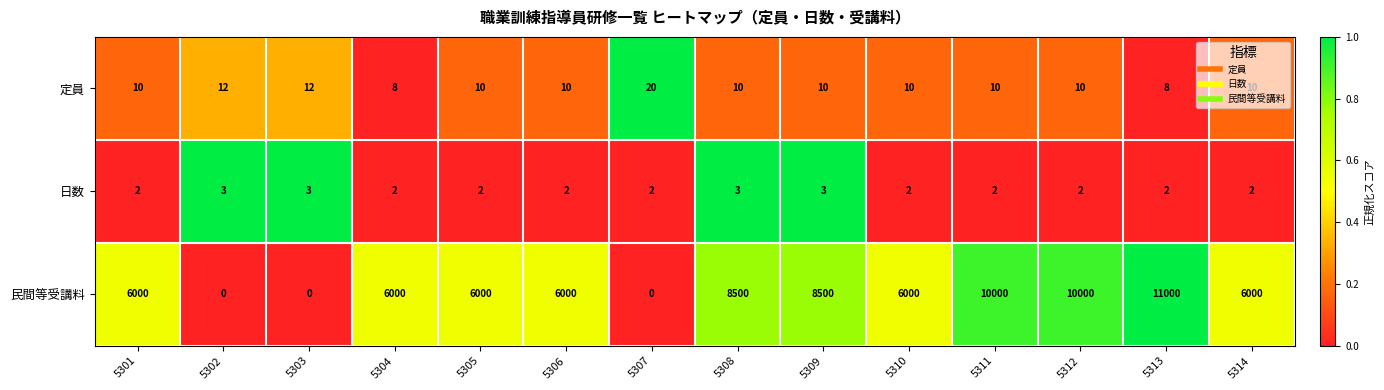

Which series changed the most between 5308 and 5311?

民間等受講料